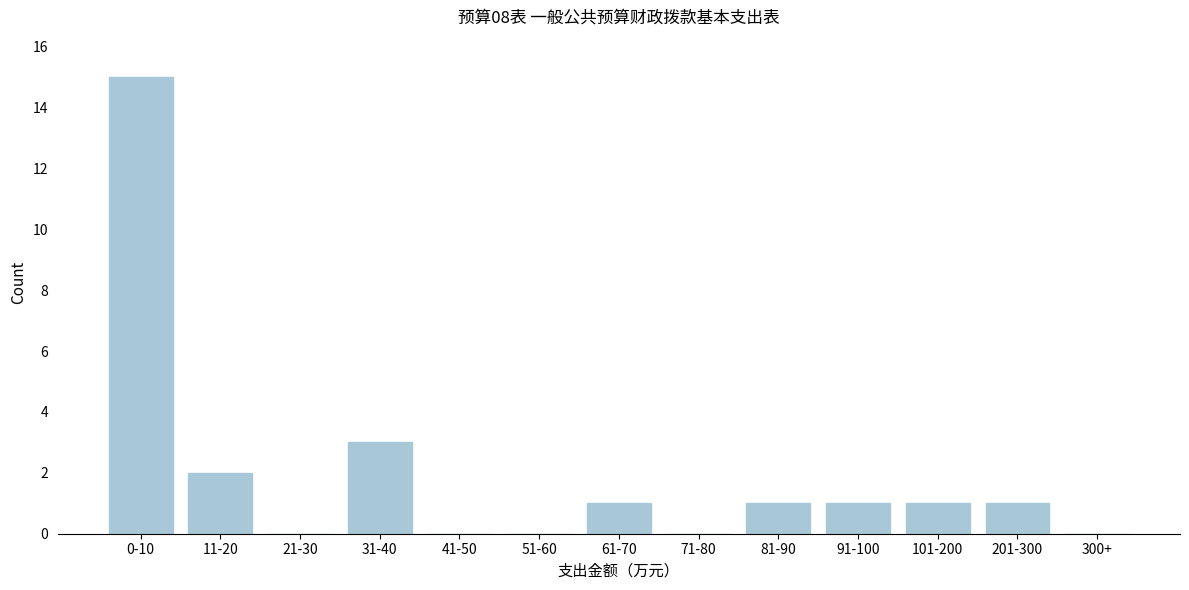

Reading left to right, extract all data points from this chart.

0-10=15	11-20=2	21-30=0	31-40=3	41-50=0	51-60=0	61-70=1	71-80=0	81-90=1	91-100=1	101-200=1	201-300=1	300+=0